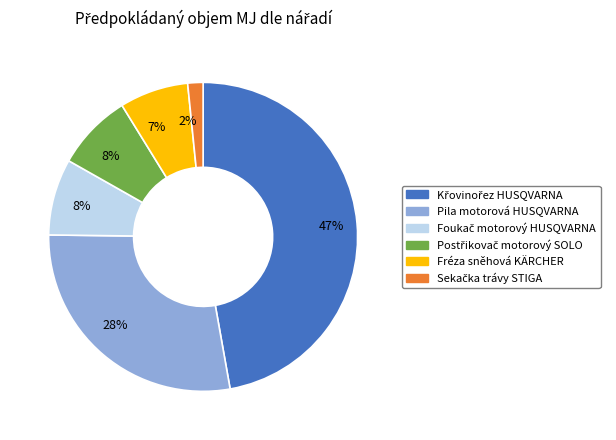

To the nearest percent, what is the average slice percentage?

17%